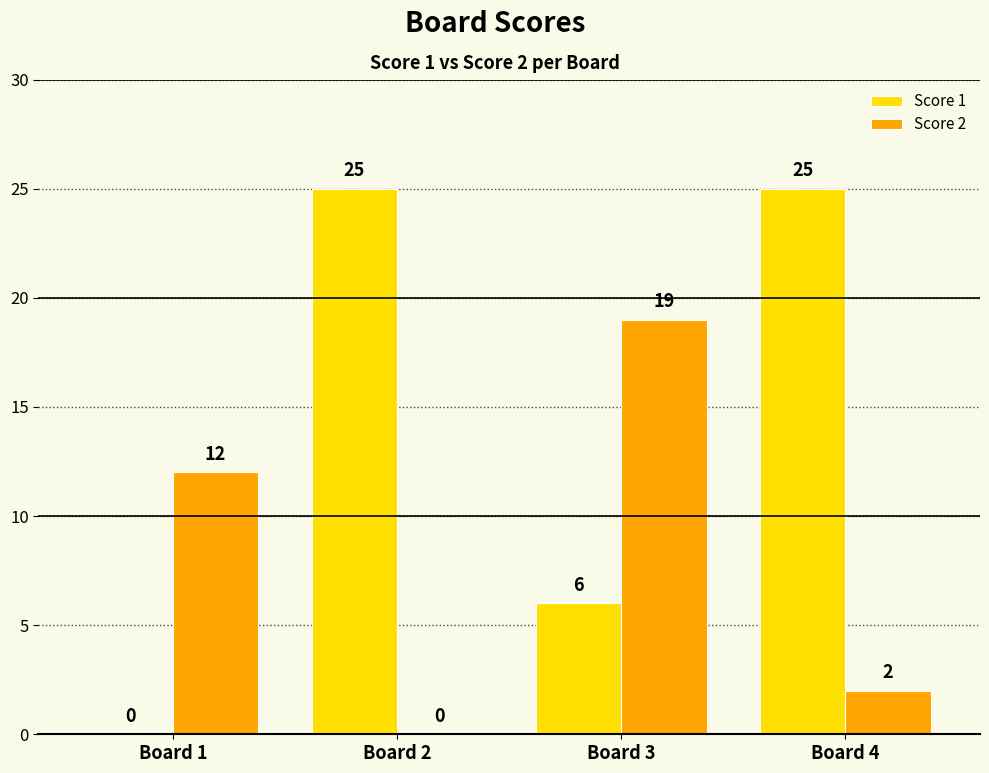

Between Board 3 and Board 4, which series saw the biggest shift?

Score 1